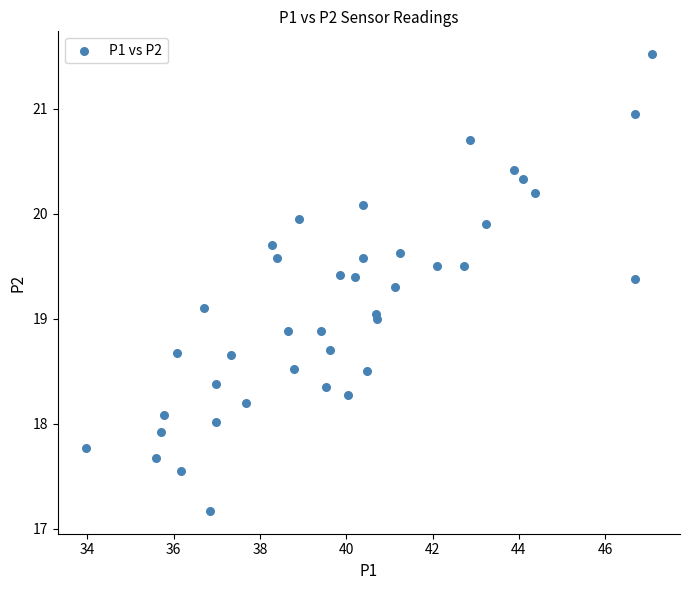

What is the range of X values (max minus min)?

13.1